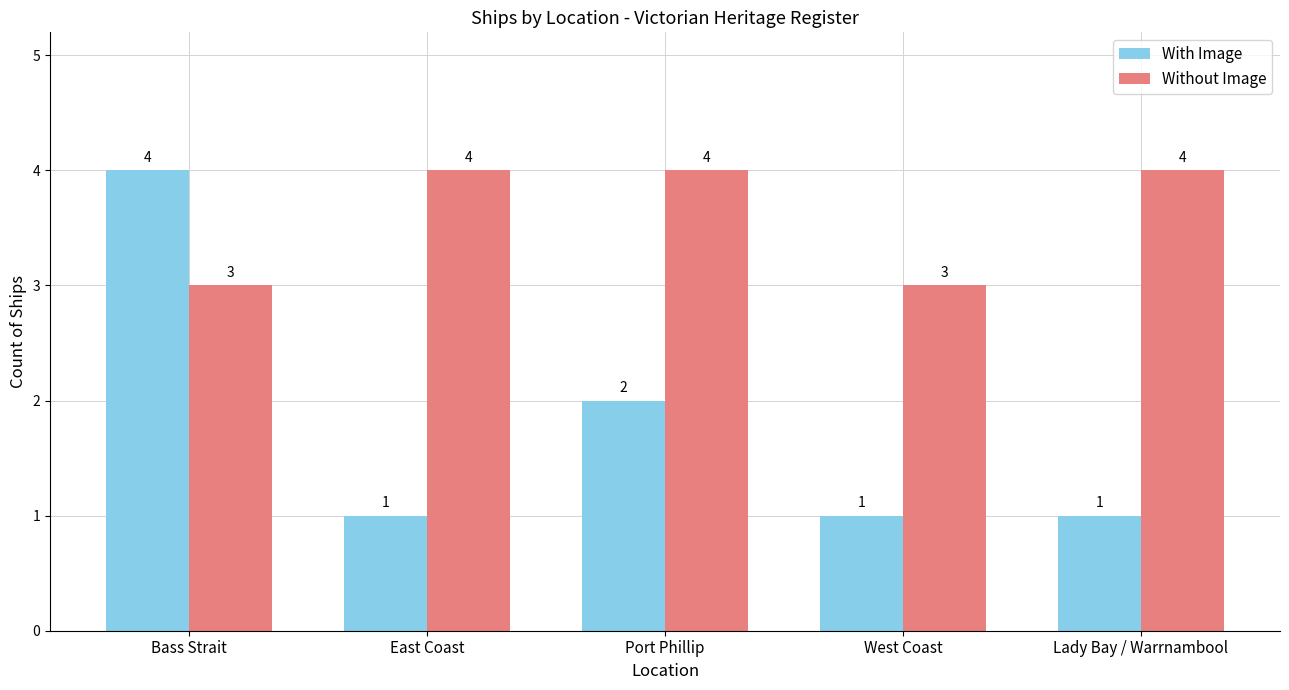

The With Image series shows 0 at Lady Bay / Warrnambool. True or false?

False